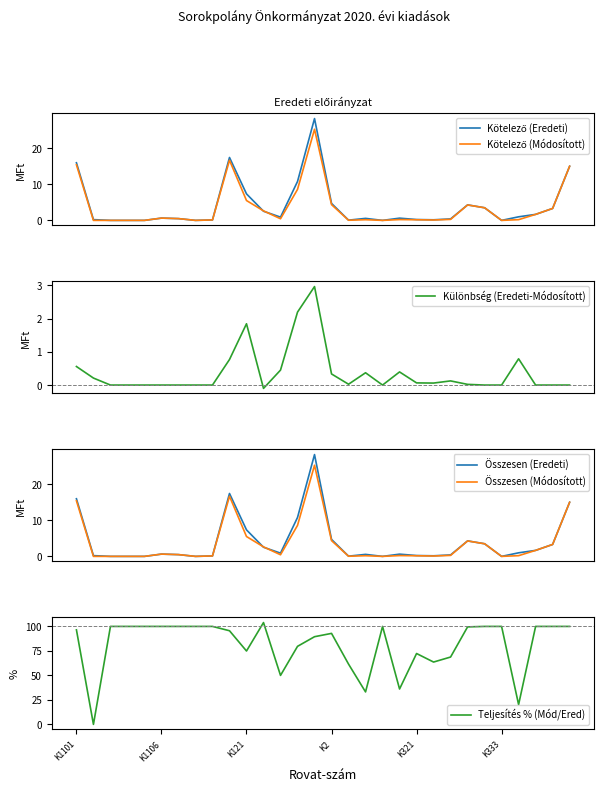

What is the sum of all Kötelező (Módosított) values?

109.1